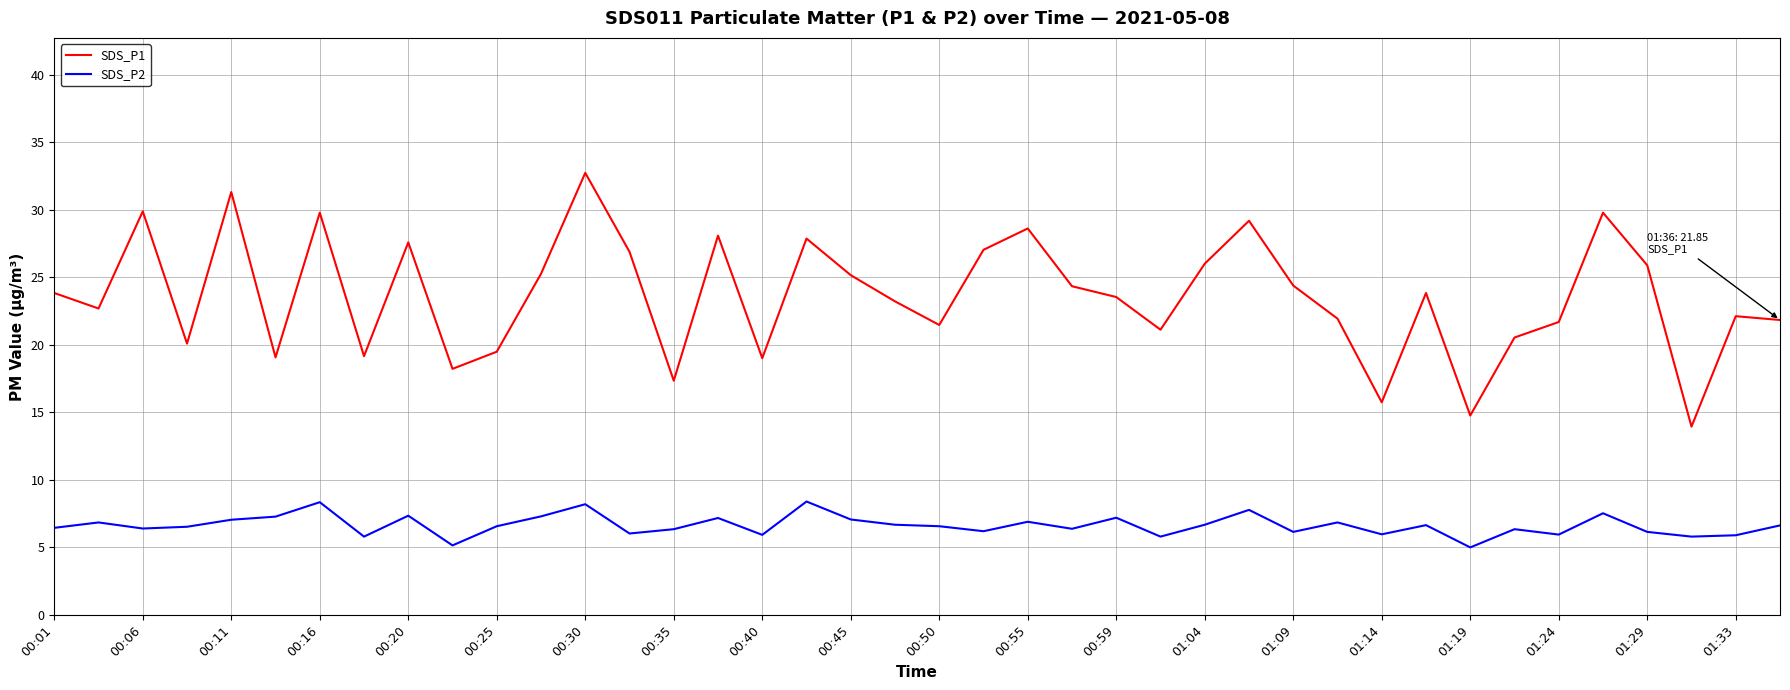

Which series has the largest range (max minus min)?

SDS_P1